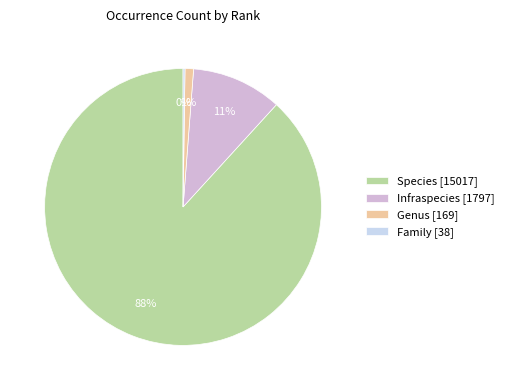

Is Species [15017] the majority of the pie?

Yes